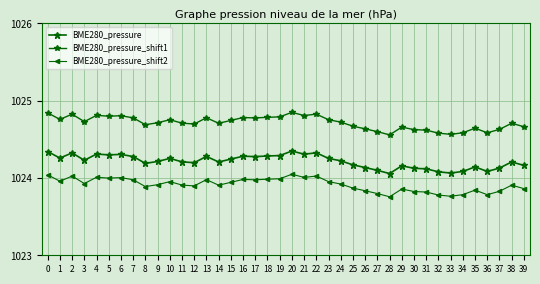

At how many categories does at least one series exceed 1024?

40